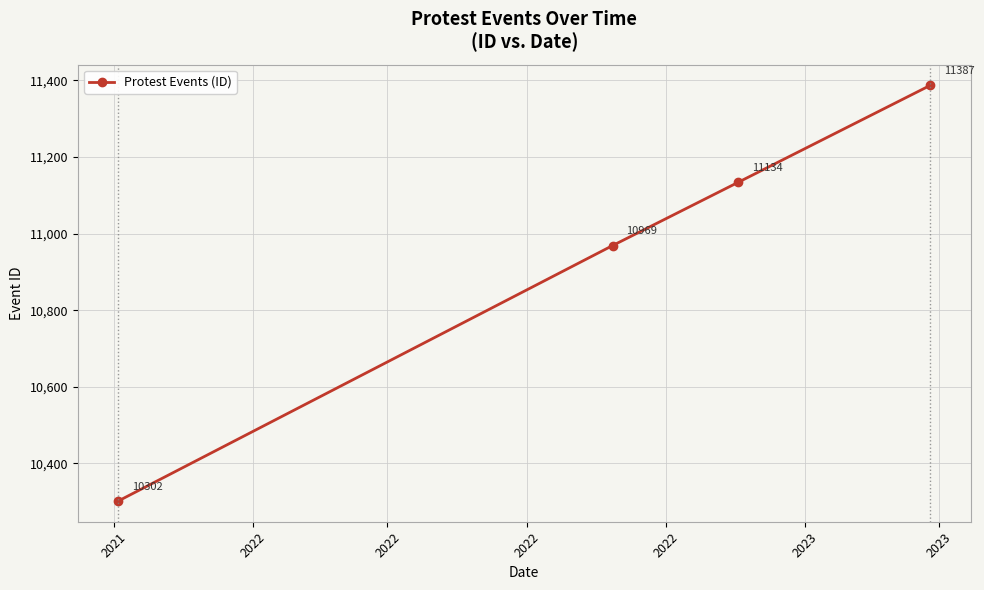

Reading left to right, what are all the values shown in this chart?

10302	10969	11134	11387